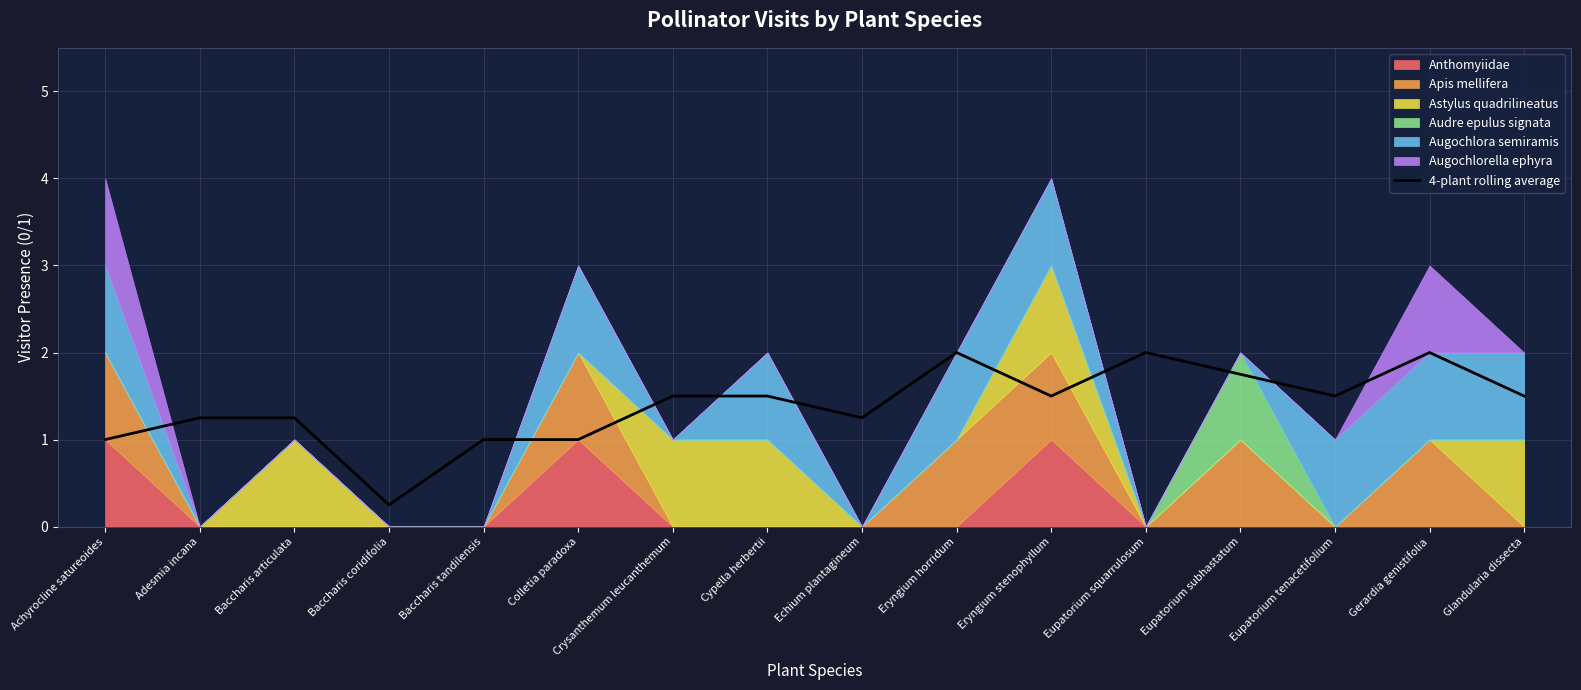

How many points are higher than both their immediate neighbors (excluding endpoints)?

3